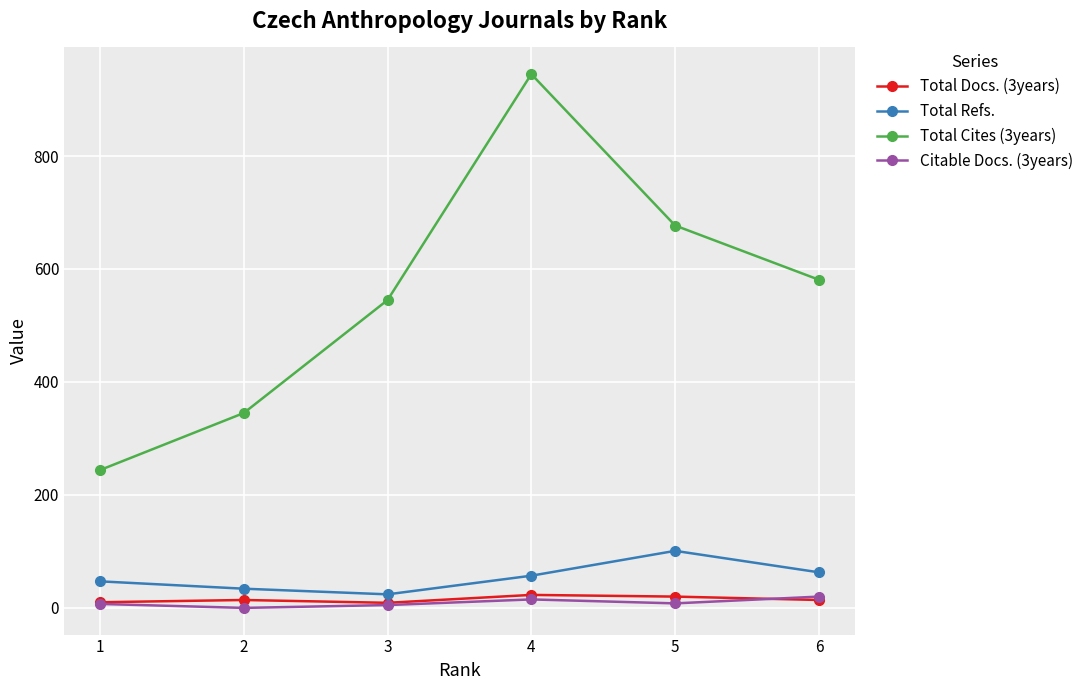

What is the maximum value shown in the chart?

945